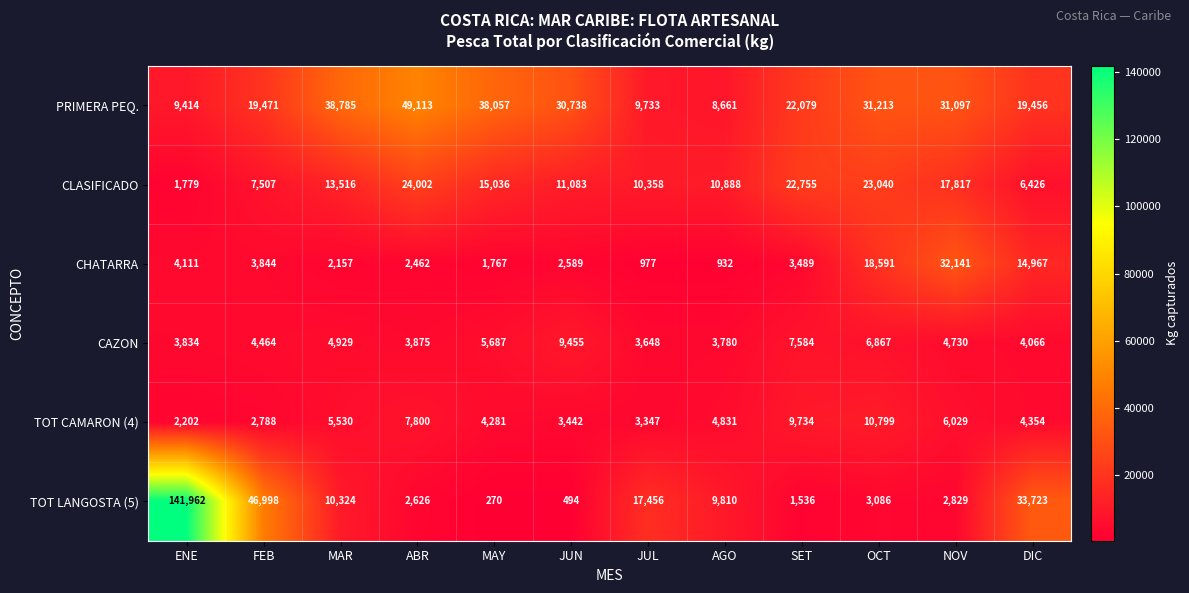

True or false: PRIMERA PEQ. has a value of 49113 at ABR.

True